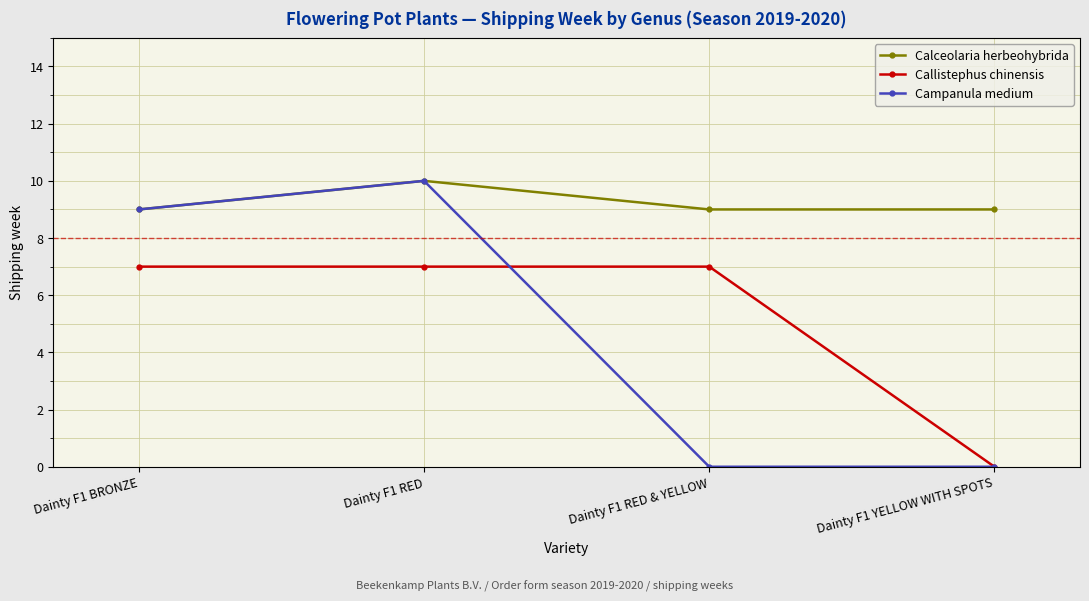

At how many categories does at least one series exceed 2?

4